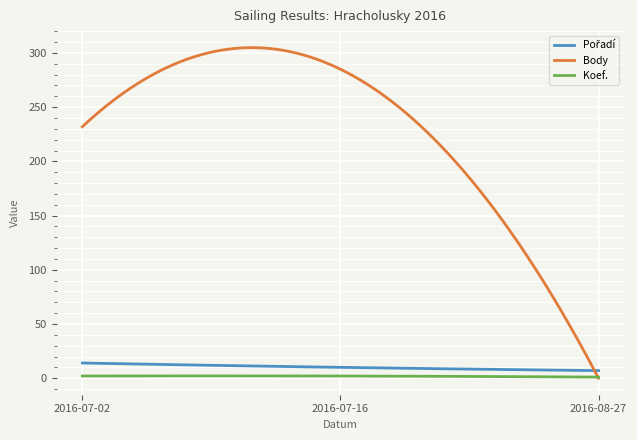

Which series has the widest spread of values?

Body